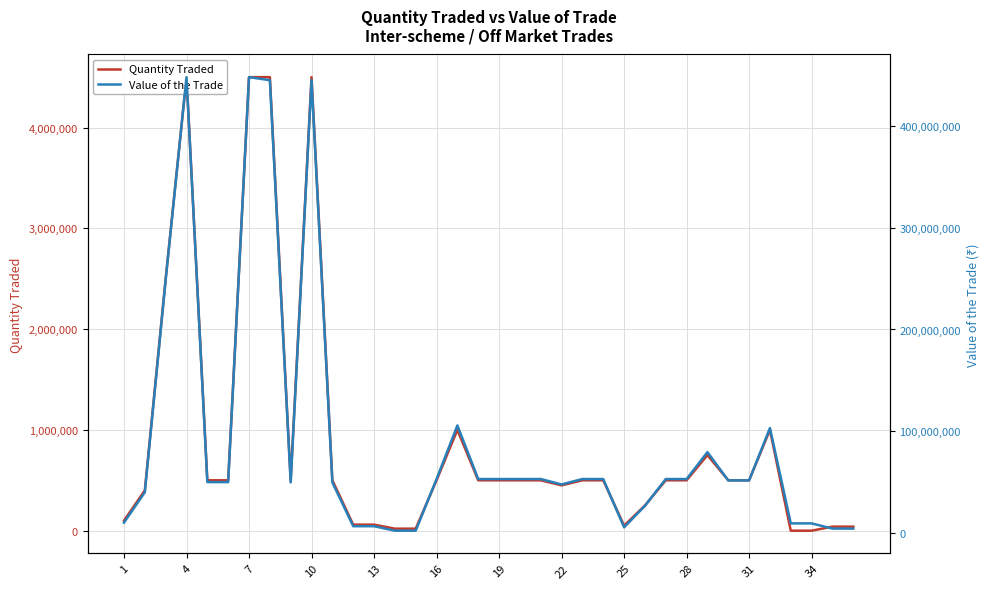

Which series has the largest total across all categories?

Value of the Trade